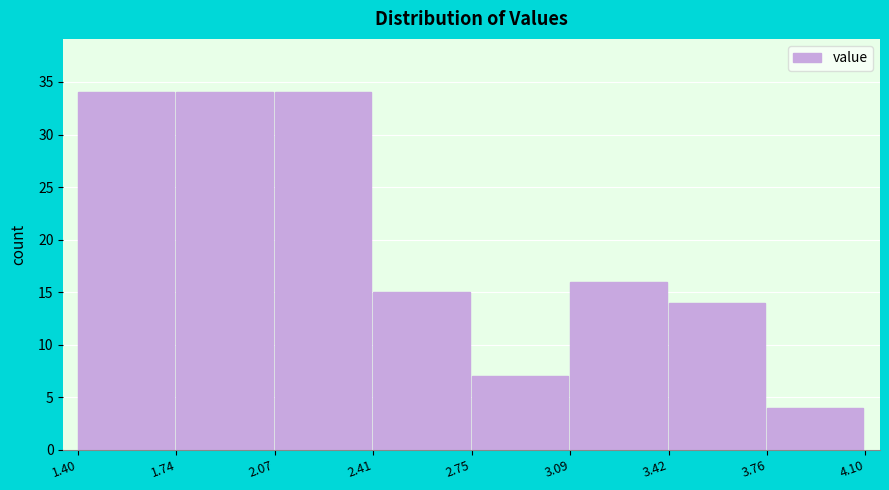

Reading left to right, list every bar in this chart as the range it spans on the x-axis followed by its height. The values are not printed on the chart, so give them approximately, as read against the axis.

1.40 to 1.74: 34
1.74 to 2.07: 34
2.07 to 2.41: 34
2.41 to 2.75: 15
2.75 to 3.09: 7
3.09 to 3.42: 16
3.42 to 3.76: 14
3.76 to 4.10: 4